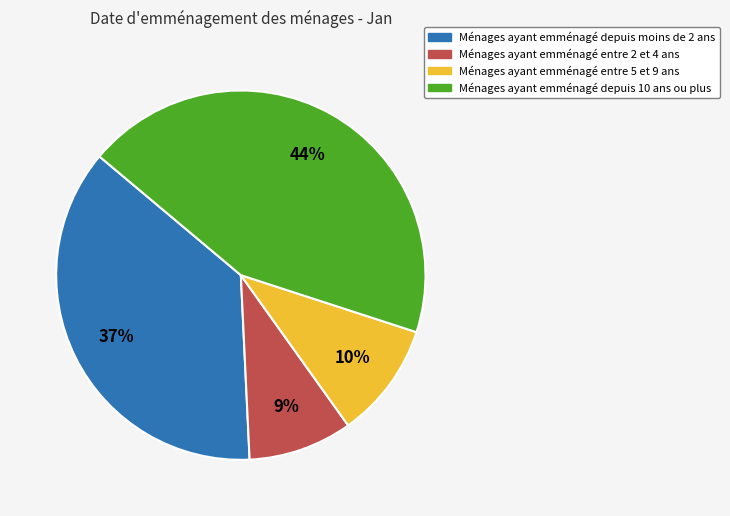

To the nearest percent, what is the average slice percentage?

25%